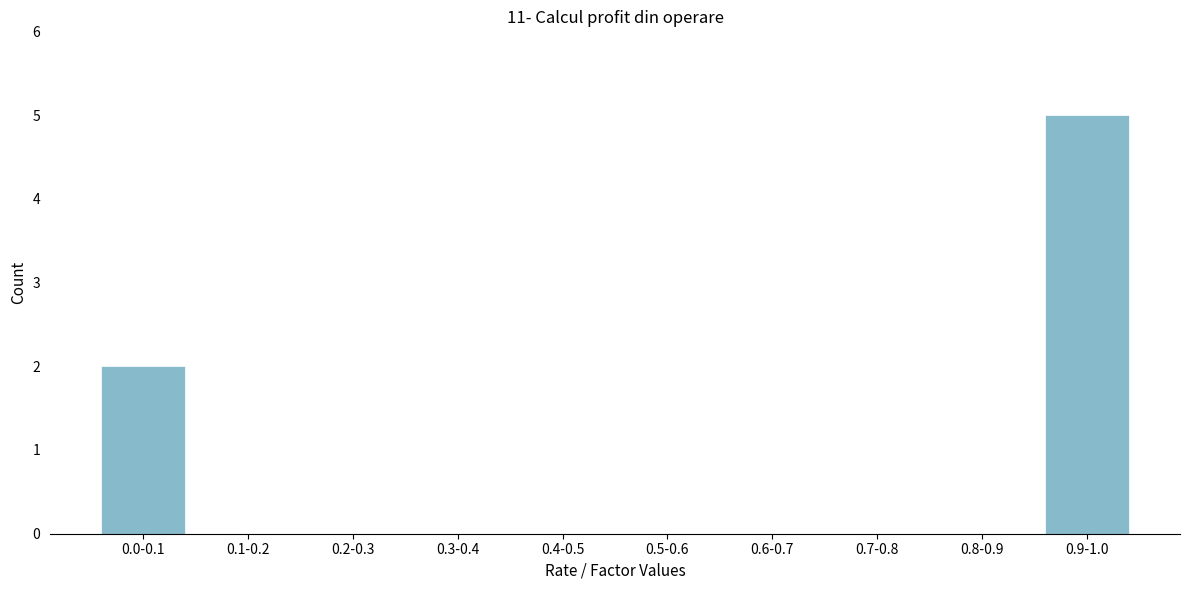

Reading left to right, list all the values displayed in this chart.

0.0-0.1=2	0.1-0.2=0	0.2-0.3=0	0.3-0.4=0	0.4-0.5=0	0.5-0.6=0	0.6-0.7=0	0.7-0.8=0	0.8-0.9=0	0.9-1.0=5